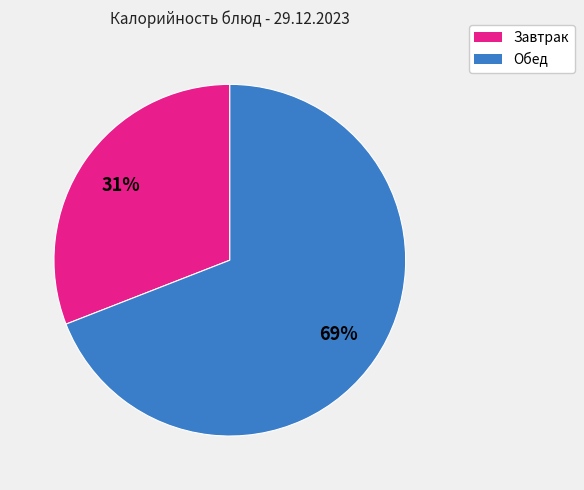

Does any single category account for the majority?

Yes